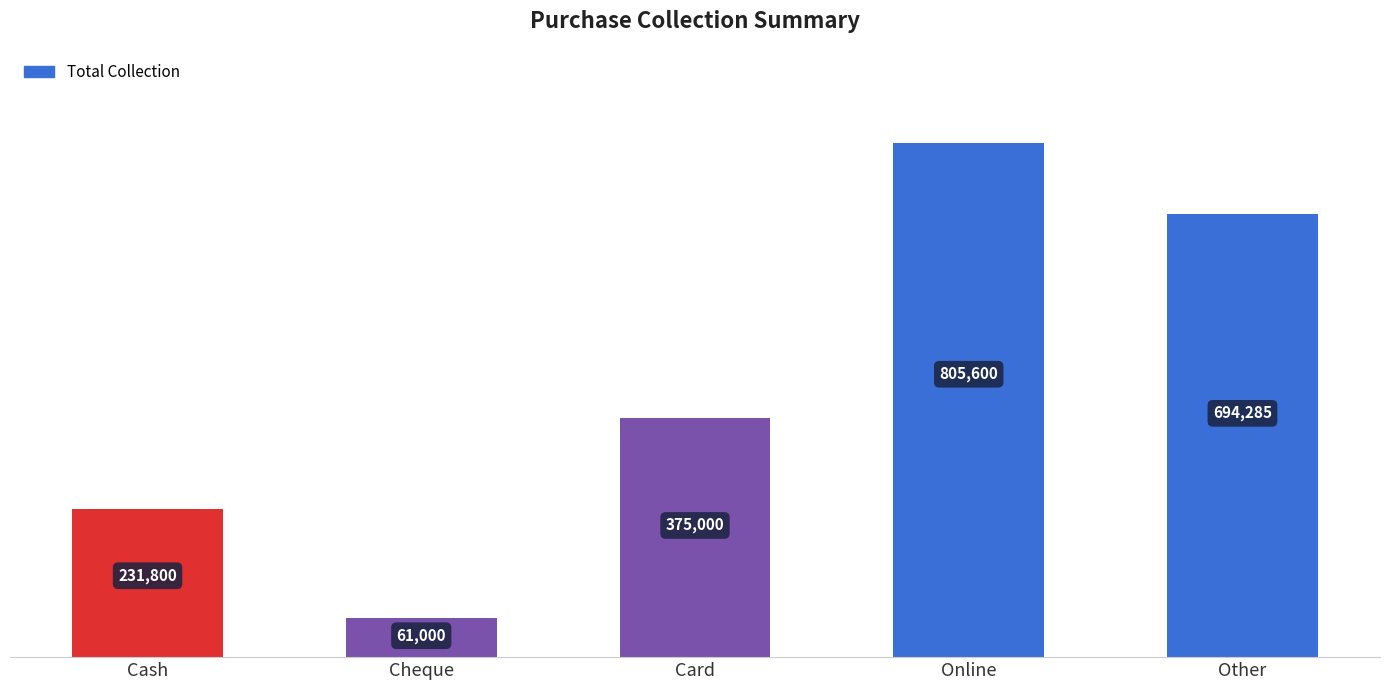

What position from the right is Card?

3